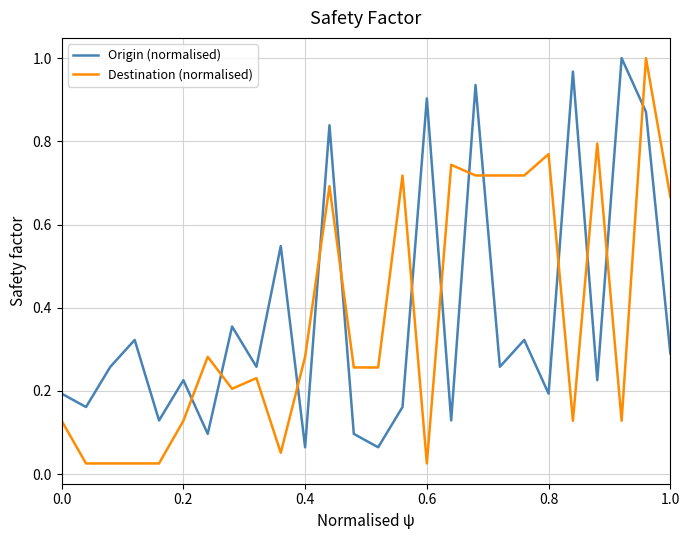

At how many categories does at least one series exceed 0?

26